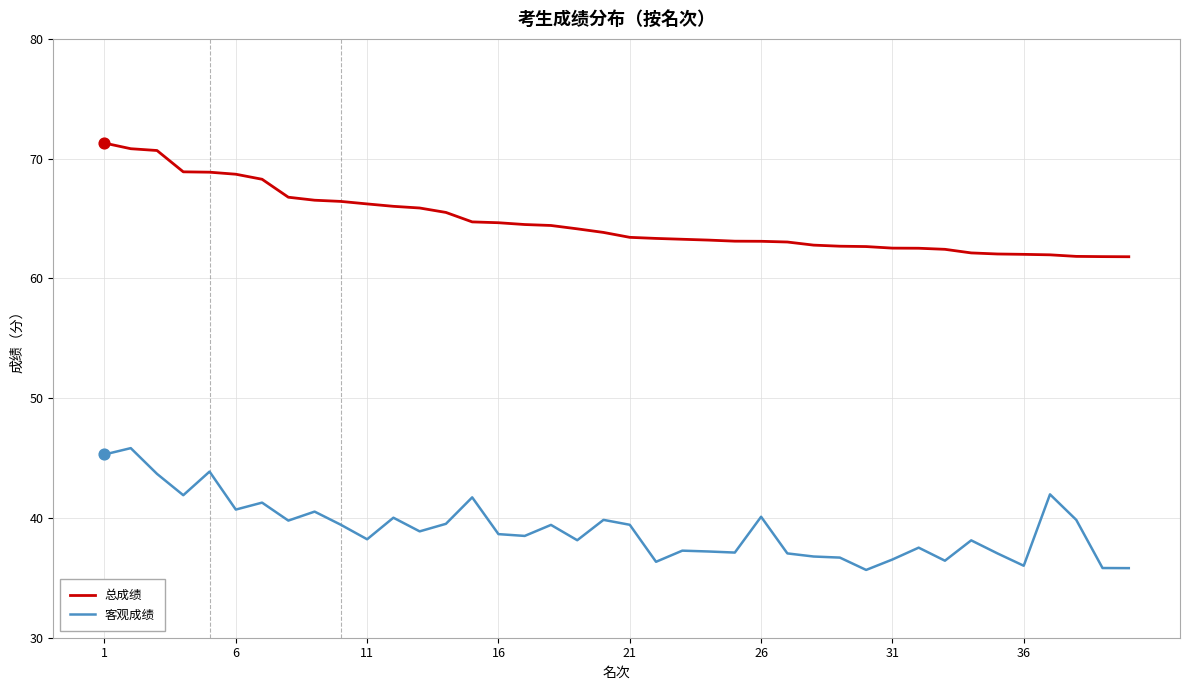

What is the difference between the maximum and minimum values in the 总成绩 series?

9.5